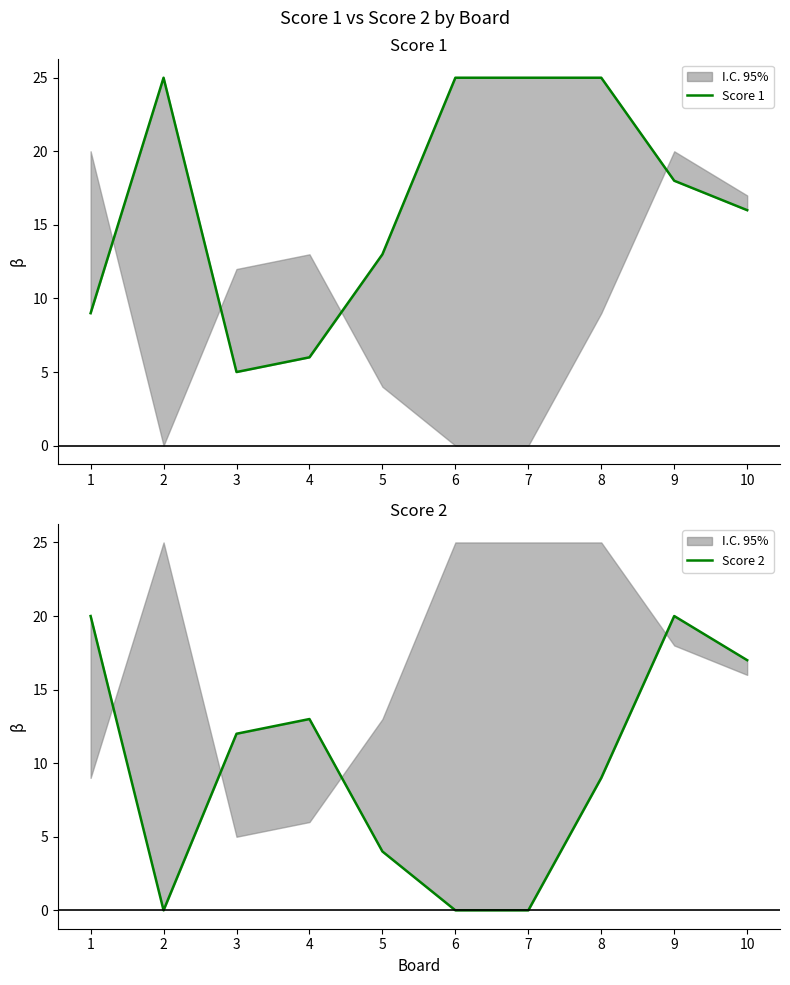

What is the greatest value displayed?

25